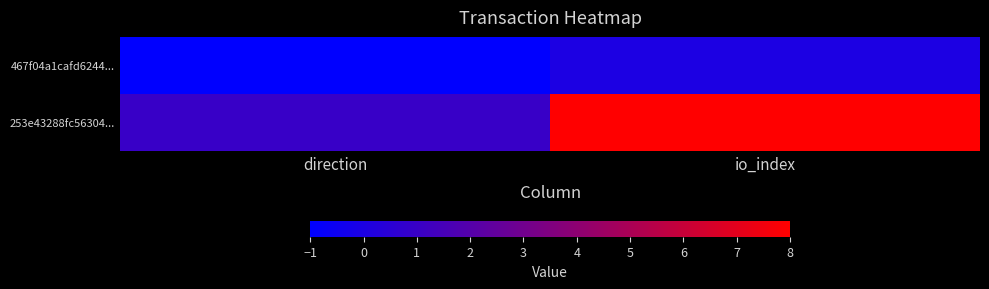

How many data points does each series have?

2